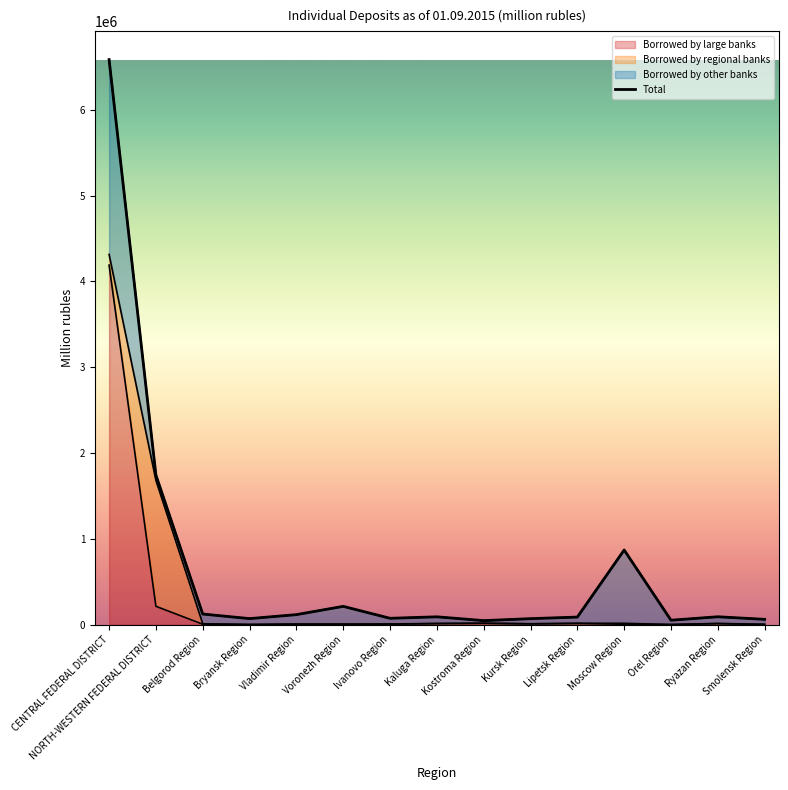

Rank the series at Voronezh Region from highest to lowest value.

Total, Borrowed by large banks